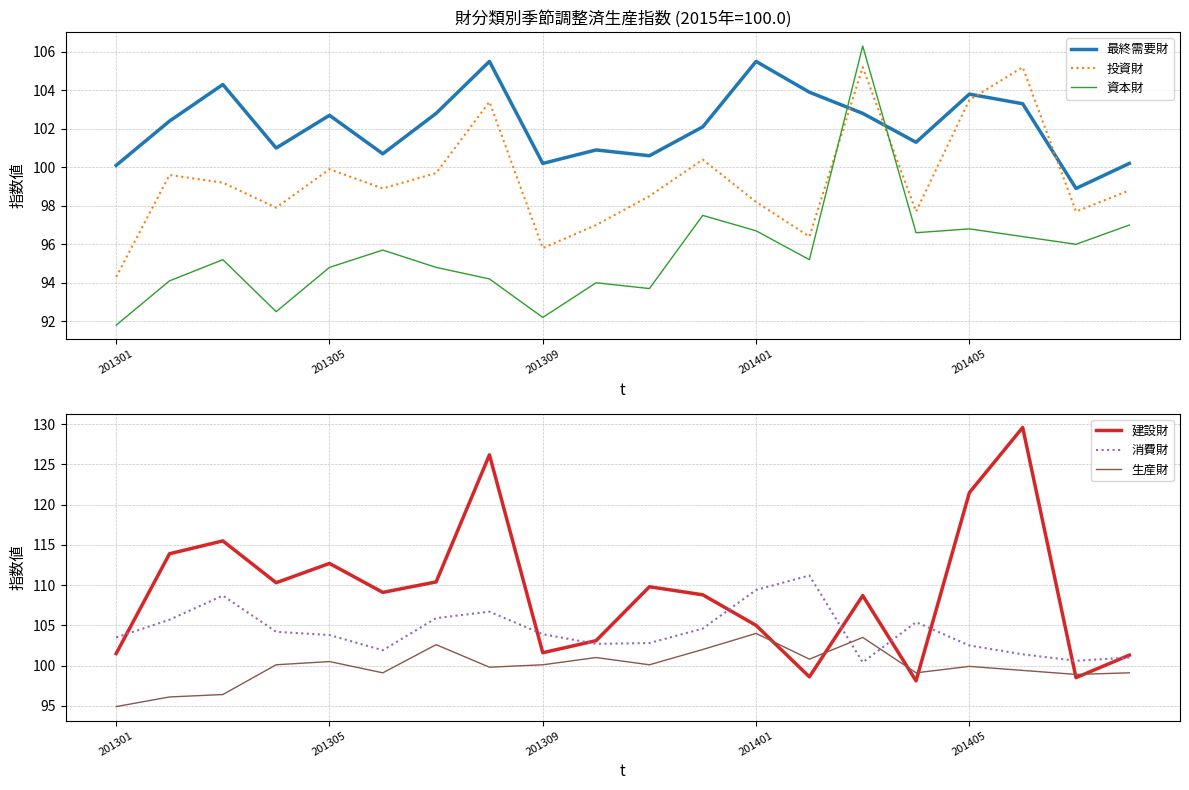

True or false: 最終需要財 and 資本財 intersect in this chart.

True